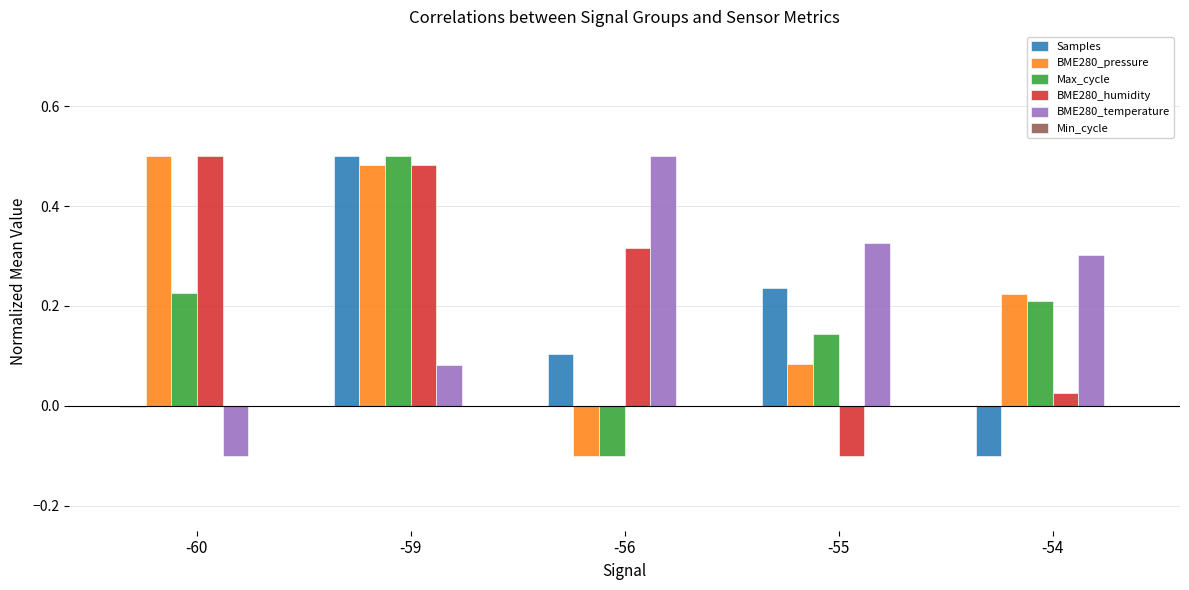

The BME280_pressure series shows 0.0 at -55. True or false?

False